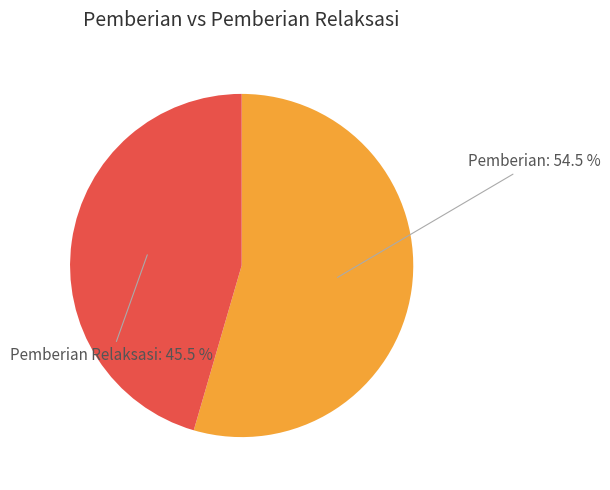

Does any single category account for the majority?

Yes